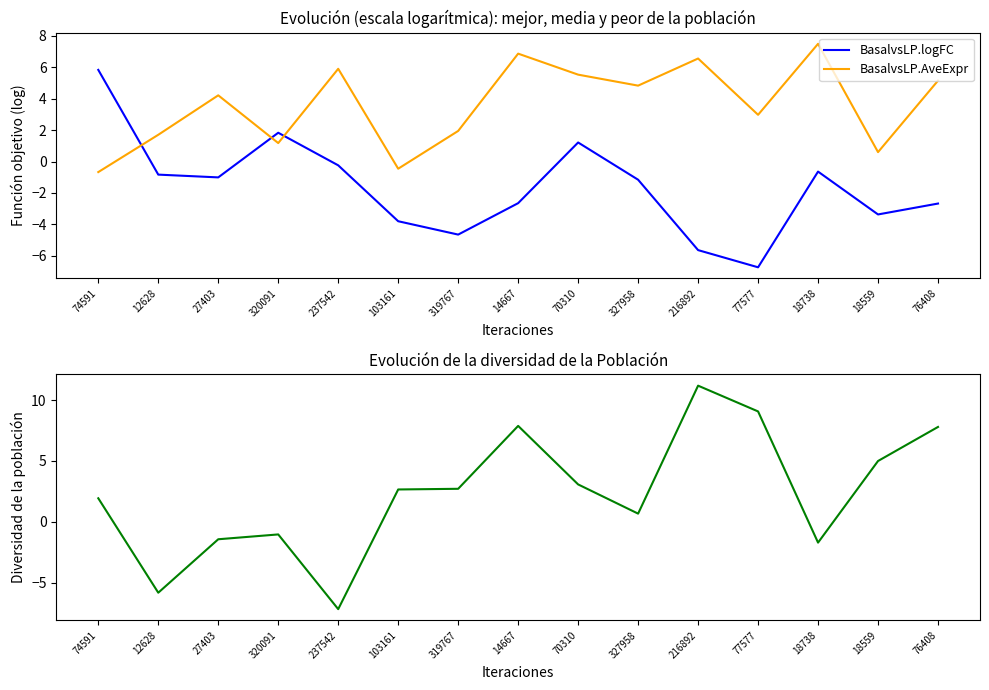

The BasalvsLP.AveExpr series shows 0.6 at 18559. True or false?

True